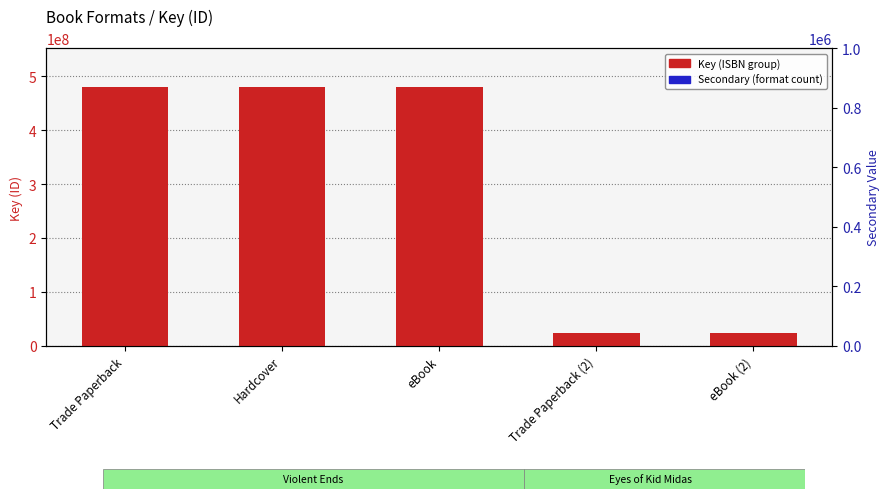

Reading left to right, what are all the values shown in this chart?

Key (ISBN group): Trade Paperback=479823994	Hardcover=479823994	eBook=479823994	Trade Paperback (2)=23144728	eBook (2)=23144728
Secondary (format count): Trade Paperback=200000	Hardcover=150000	eBook=180000	Trade Paperback (2)=100000	eBook (2)=120000